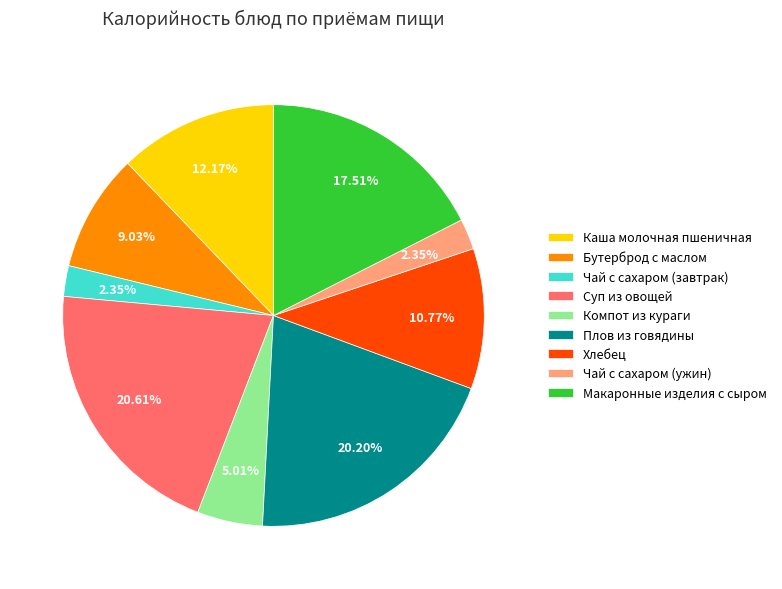

What is the ratio of the value at Каша молочная пшеничная to the value at Хлебец?

1.1